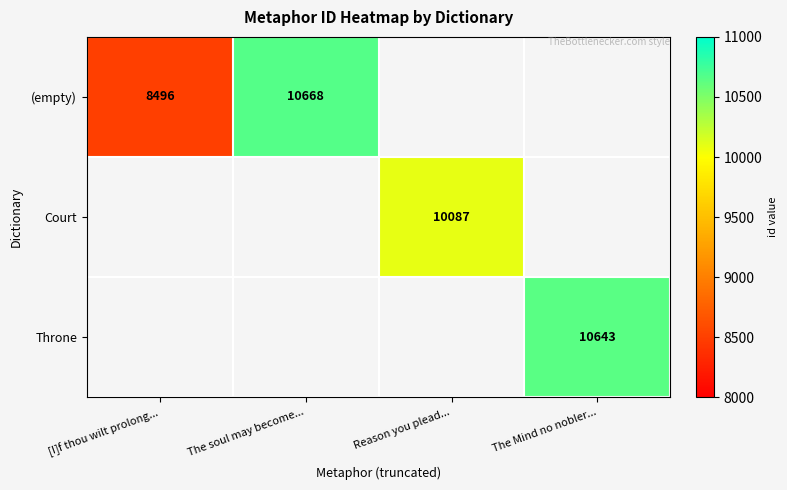

Is the value of Court at Reason you plead... greater than the value of (empty) at [I]f thou wilt prolong...?

Yes